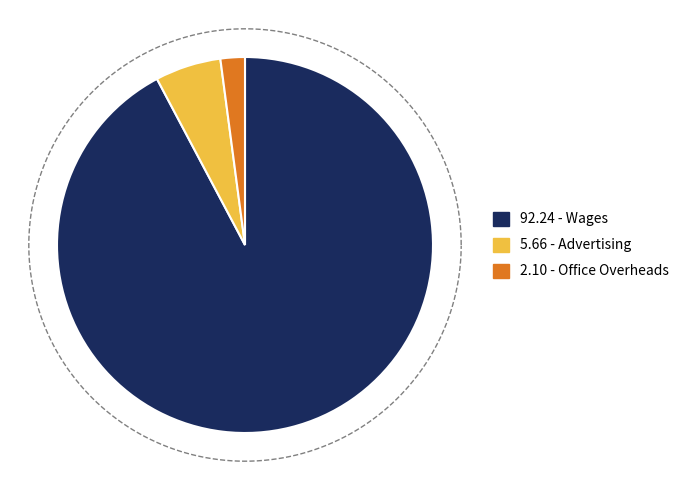

Do Office Overheads and Advertising together represent more than half of the pie?

No